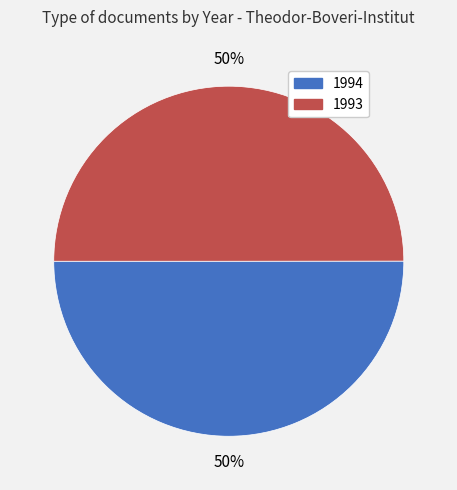

How many segments does this pie chart have?

2